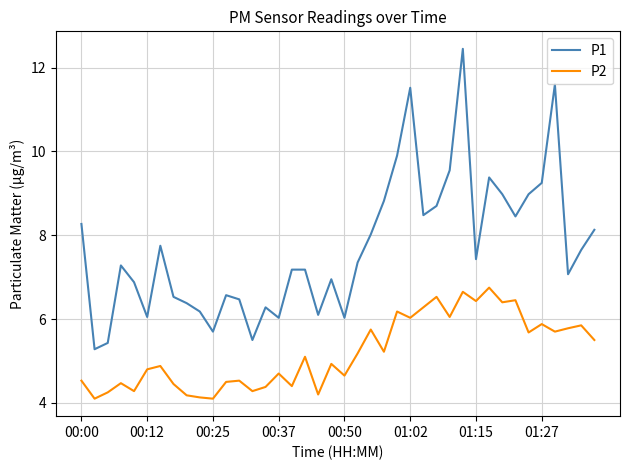

True or false: P2 and P1 intersect in this chart.

False